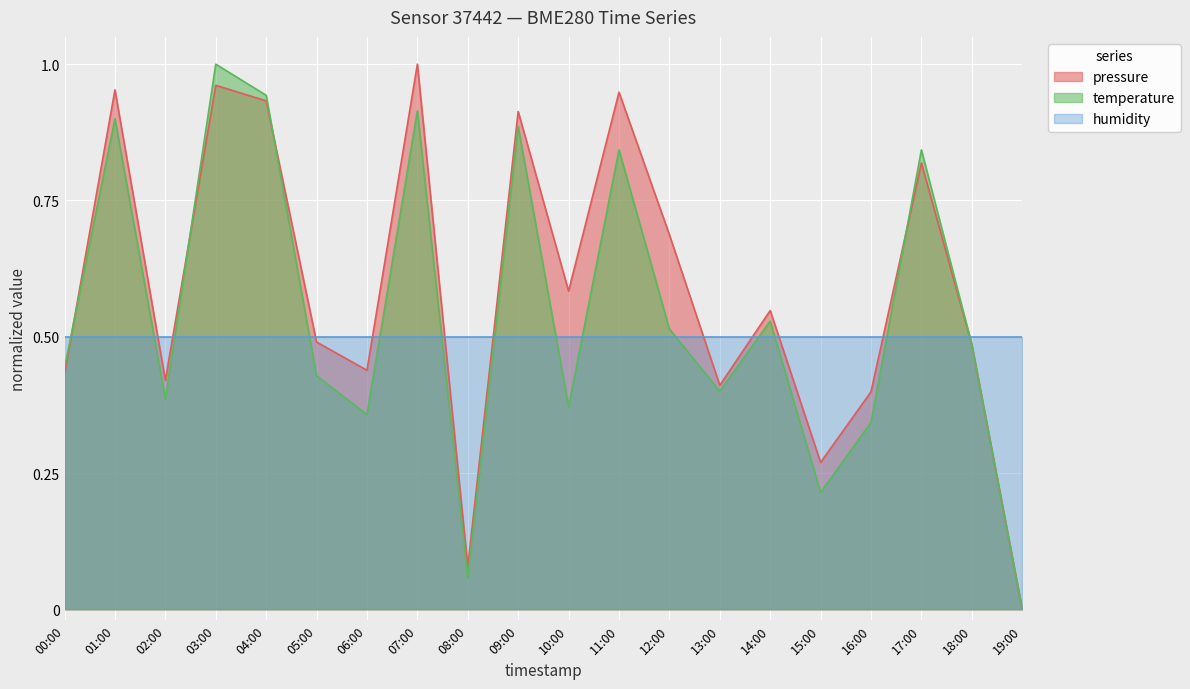

Where is pressure nearest to the value 0?

19:00